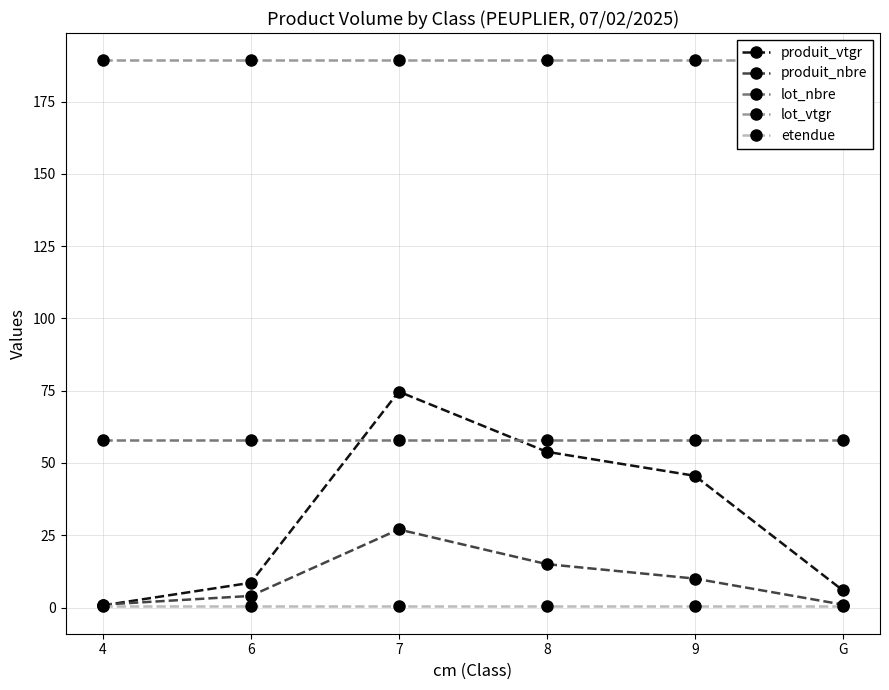

Rank the series at 9 from lowest to highest value.

etendue, produit_nbre, produit_vtgr, lot_nbre, lot_vtgr